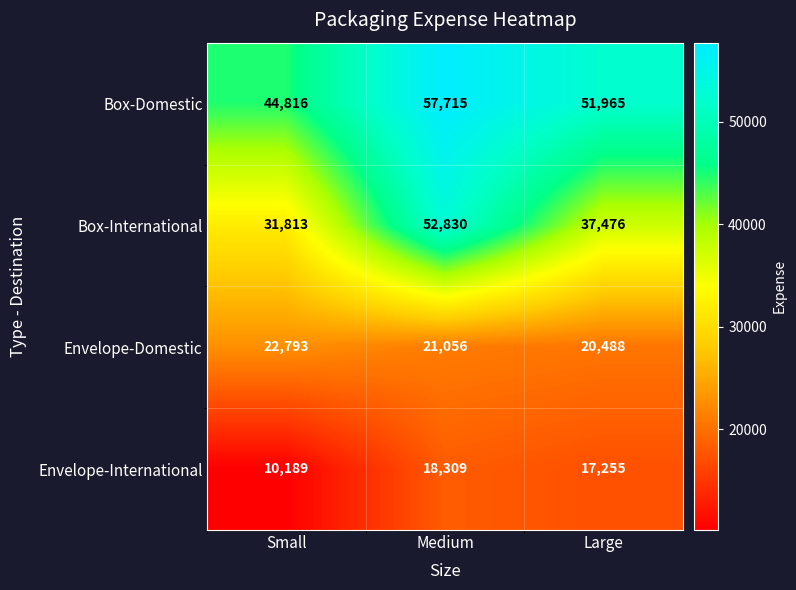

Is the value of Box-International at Large greater than the value of Envelope-International at Medium?

Yes